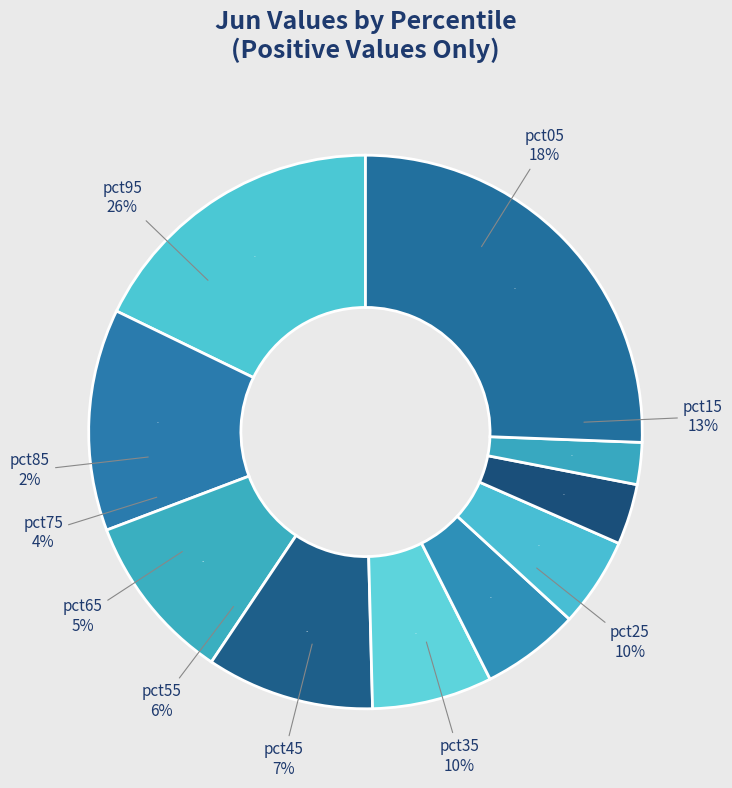

What is the smallest slice in the pie chart?

pct85